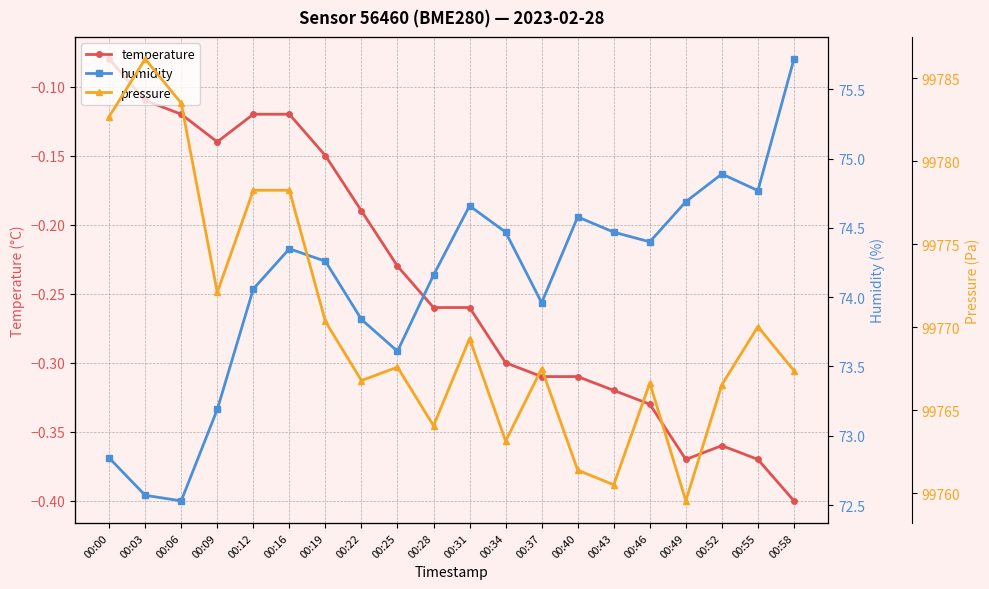

True or false: humidity has a value of 74.2 at 00:28.

True